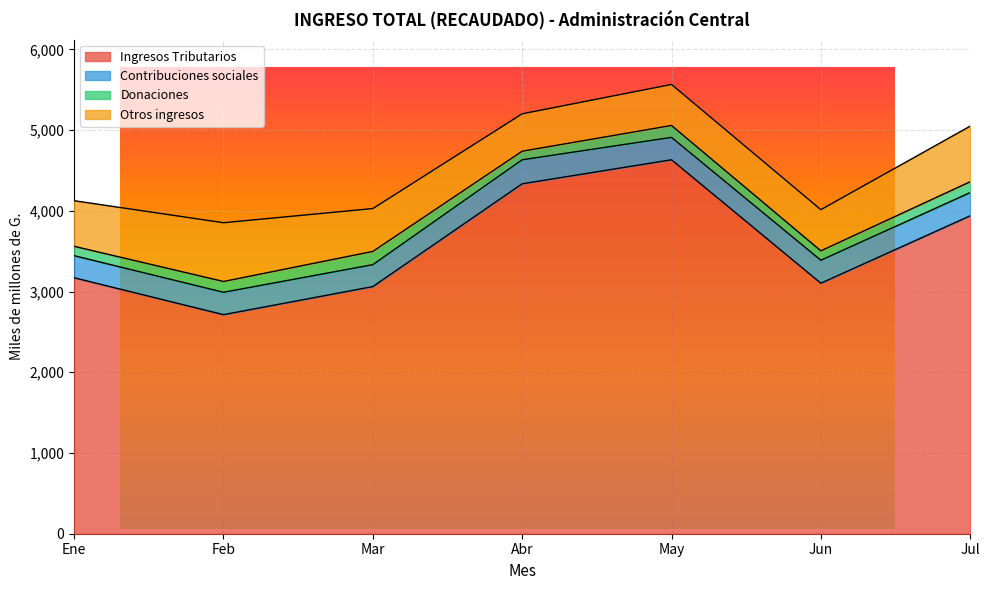

True or false: Contribuciones sociales and Ingresos Tributarios cross at least once.

False